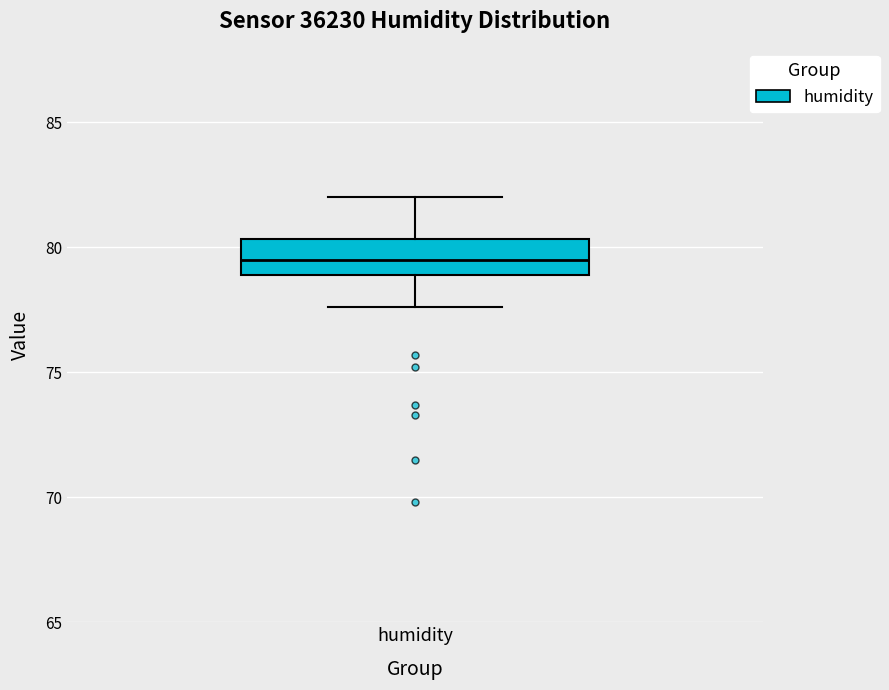

Transcribe this box plot: give where the median line is, the range the box spans, and where the two whiskers end, as read against the y-axis. The values are not printed on the chart, so give them approximately, as read against the axis.

median 79.5, box 79.0 to 80.5, whiskers 77.5 to 82.0